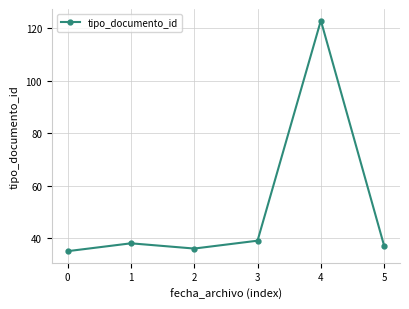

Rank the categories by value from lowest to highest.

0, 2, 5, 1, 3, 4